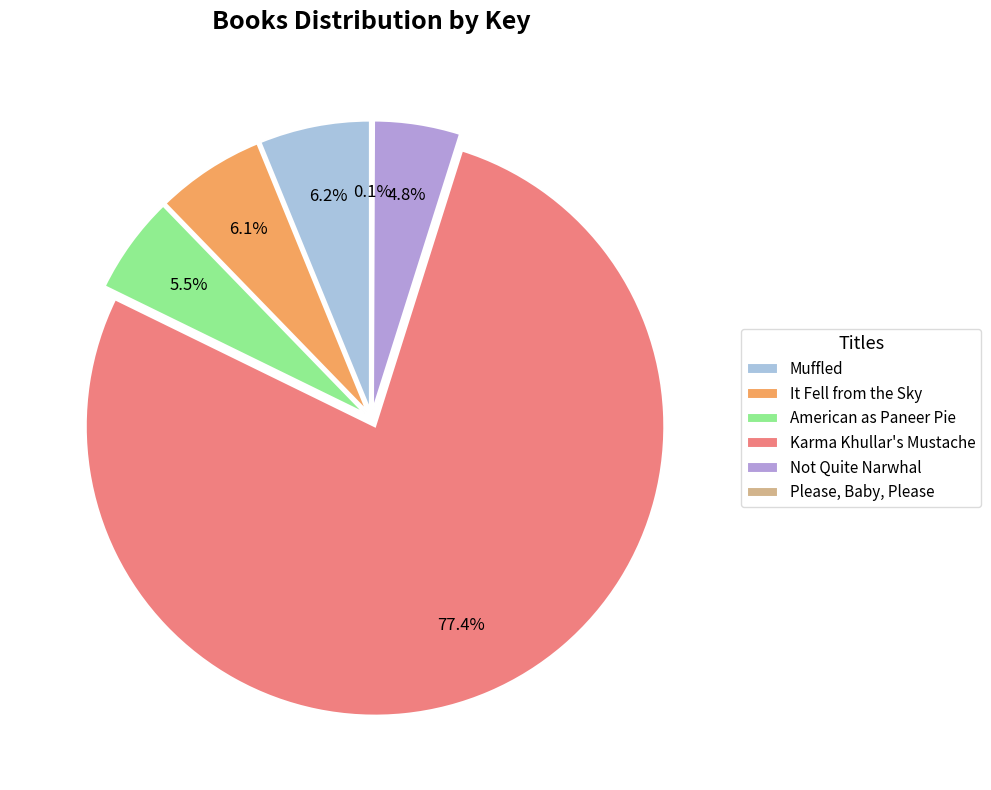

What is the change in value from American as Paneer Pie to Please, Baby, Please?

-146732229